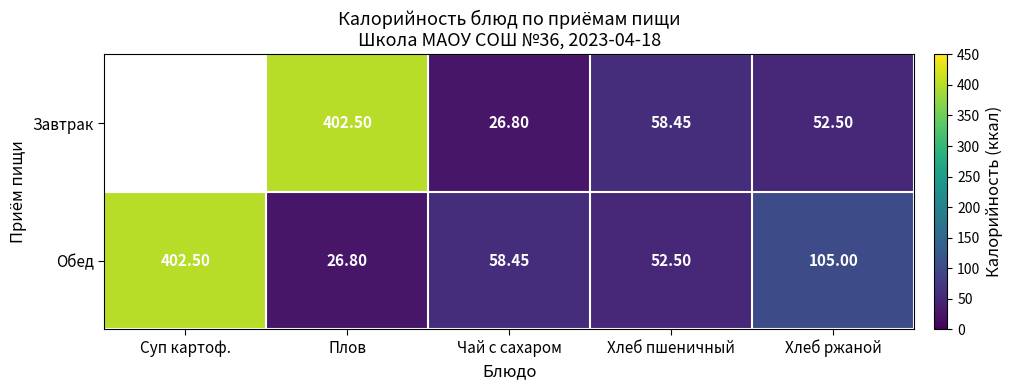

List the labels in order of Обед value, largest first.

Суп картоф., Хлеб ржаной, Чай с сахаром, Хлеб пшеничный, Плов